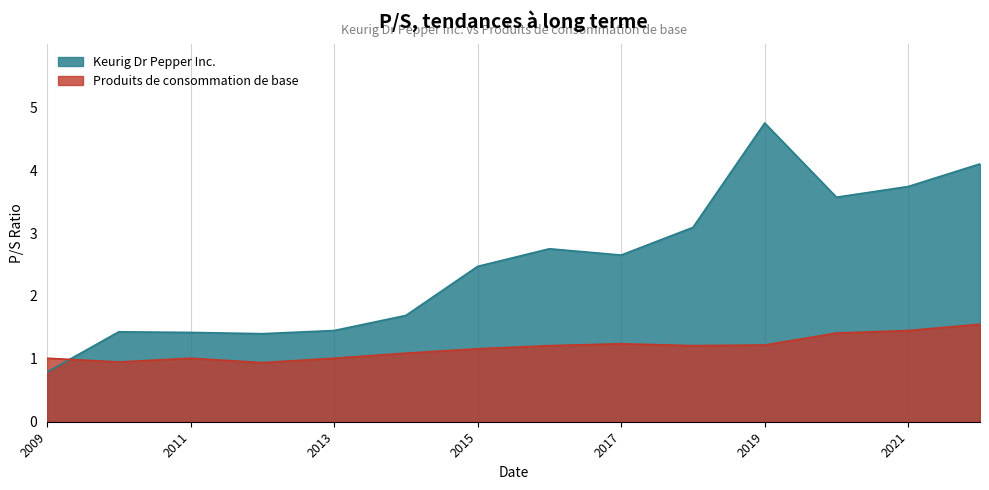

What is the highest value of the Keurig Dr Pepper Inc. series?

4.8